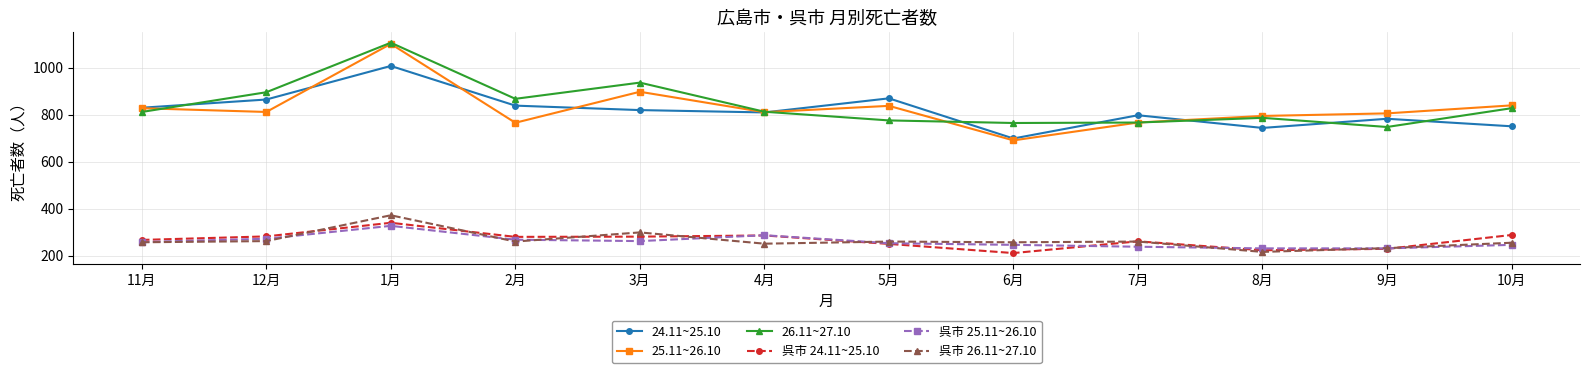

Which label corresponds to the largest value in the chart?

1月